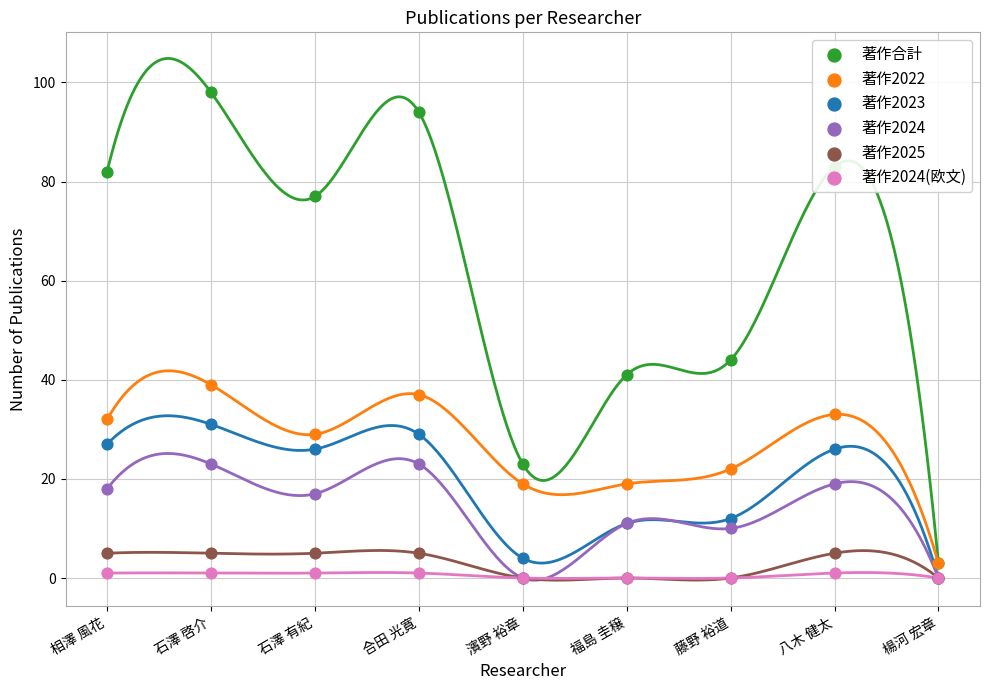

Is the value of 著作2022 at 石澤 有紀 greater than the value of 著作2024(欧文) at 濱野 裕章?

Yes